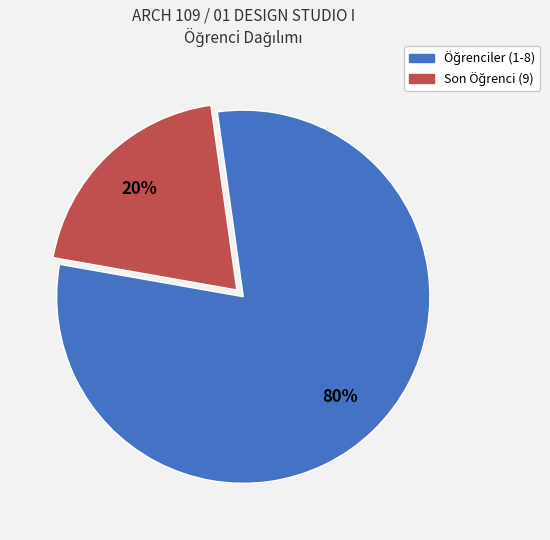

To the nearest percent, what is the average slice percentage?

50%